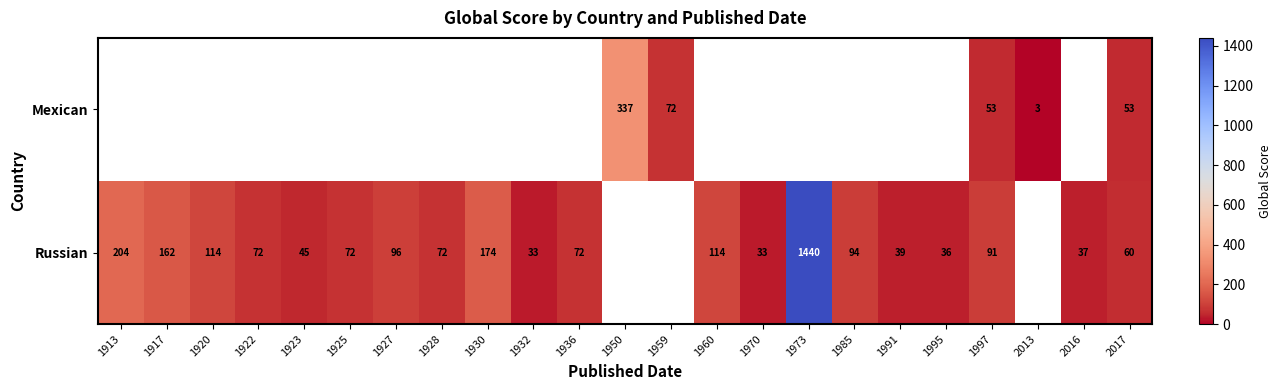

True or false: Russian has a value of 162 at 1917.

True